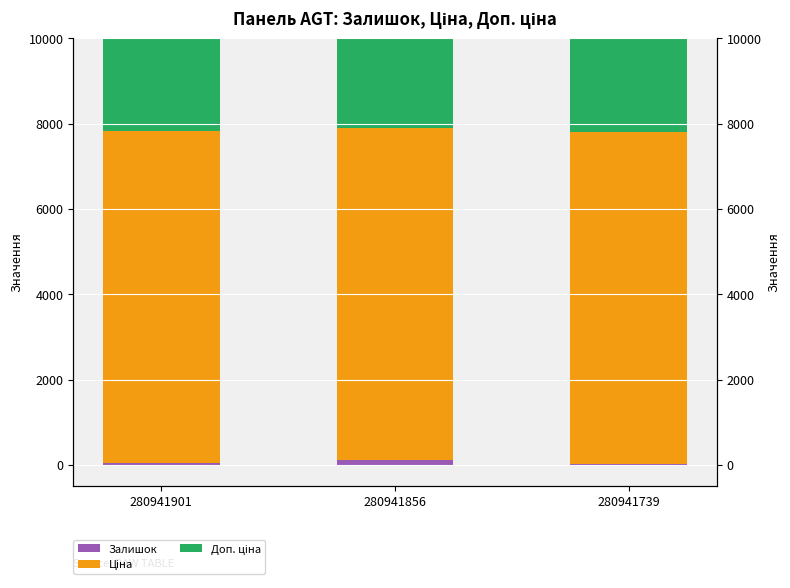

Reading right to left, extract all data points from this chart.

Залишок: 22.0	103.0	39.0
Ціна: 7792.9	7792.9	7792.9
Доп. ціна: 7792.9	7792.9	7792.9